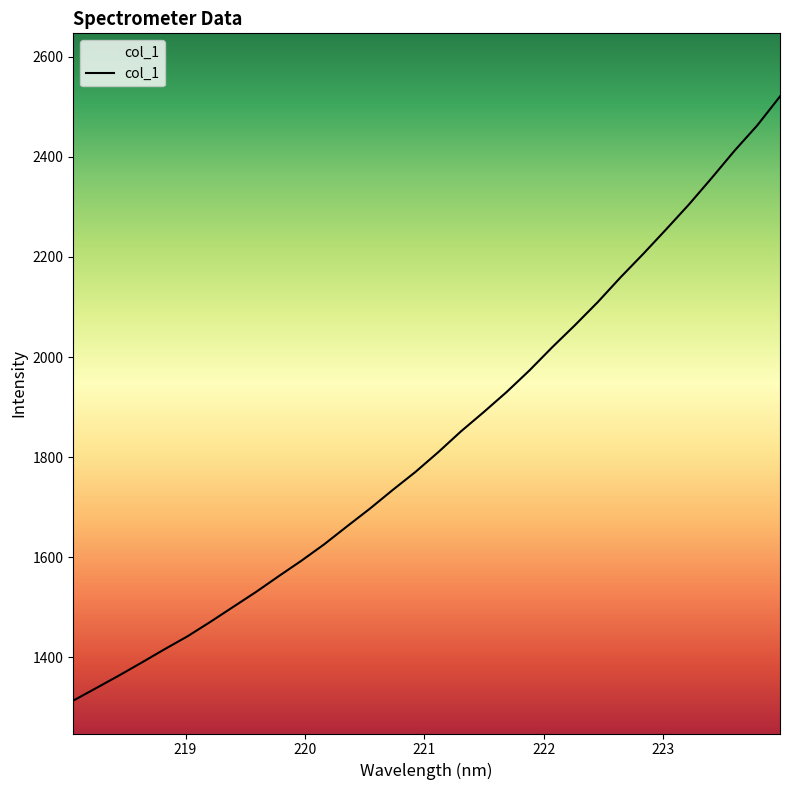

What is the greatest value displayed?

2520.5